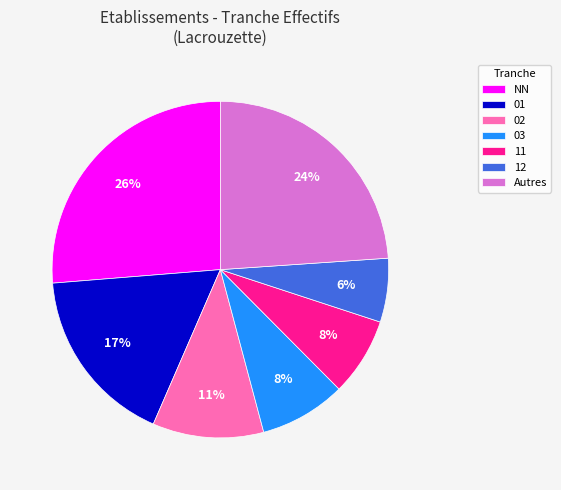

Which category has the smallest portion of the pie?

12